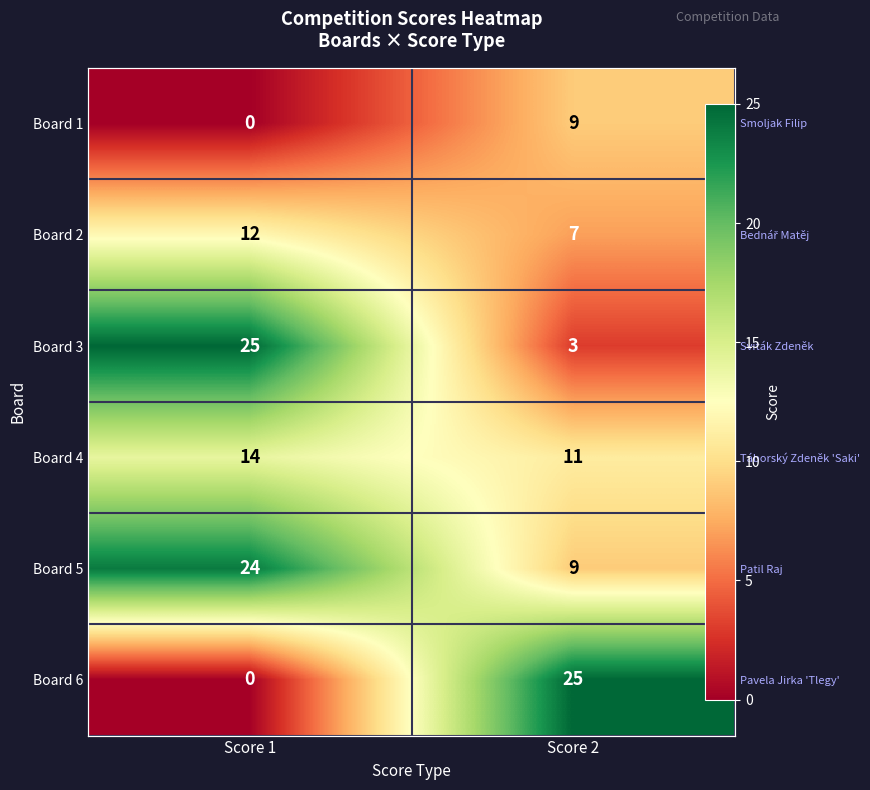

What is the total value across all series at Score 2?

64